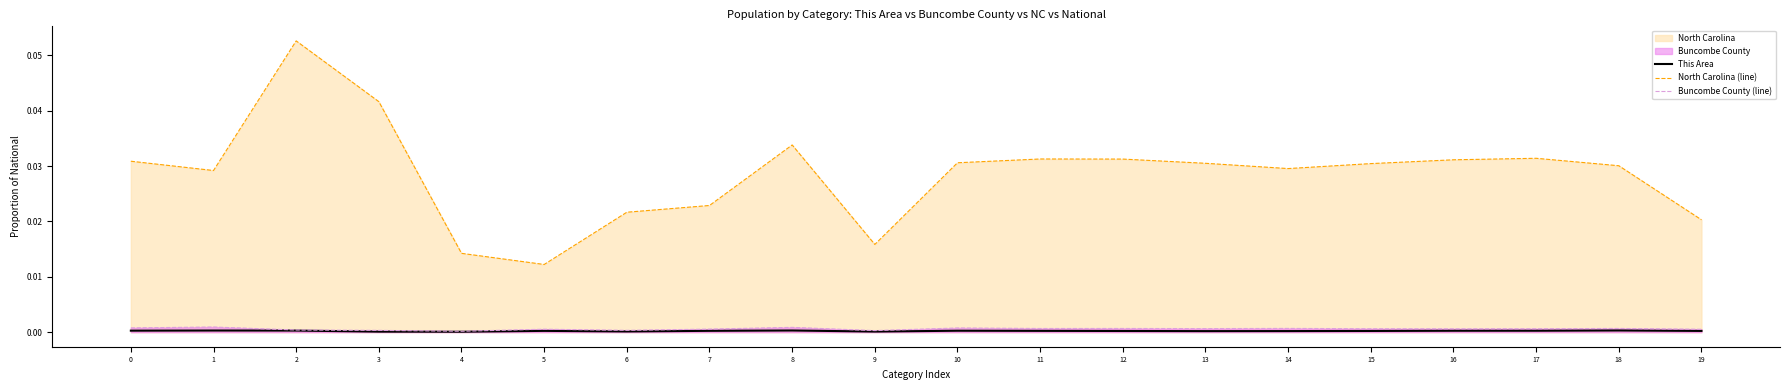

Rank the categories by North Carolina (line) value from lowest to highest.

5, 4, 9, 19, 6, 7, 1, 14, 18, 15, 13, 10, 0, 16, 12, 11, 17, 8, 3, 2